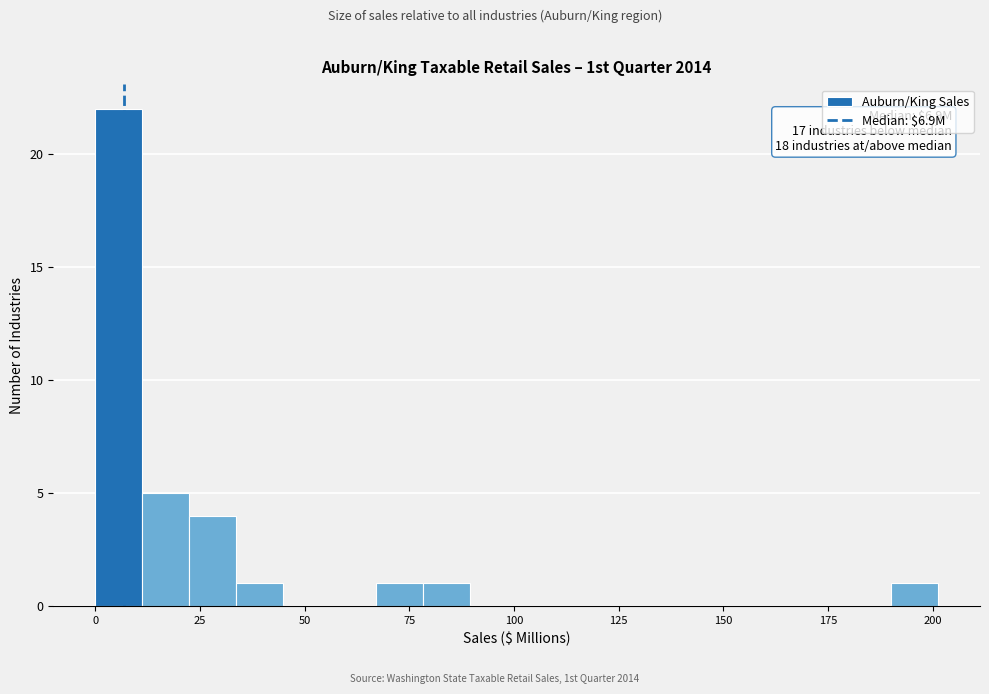

Read against the x-axis, roughly where is the centre of the tallest bar?

5